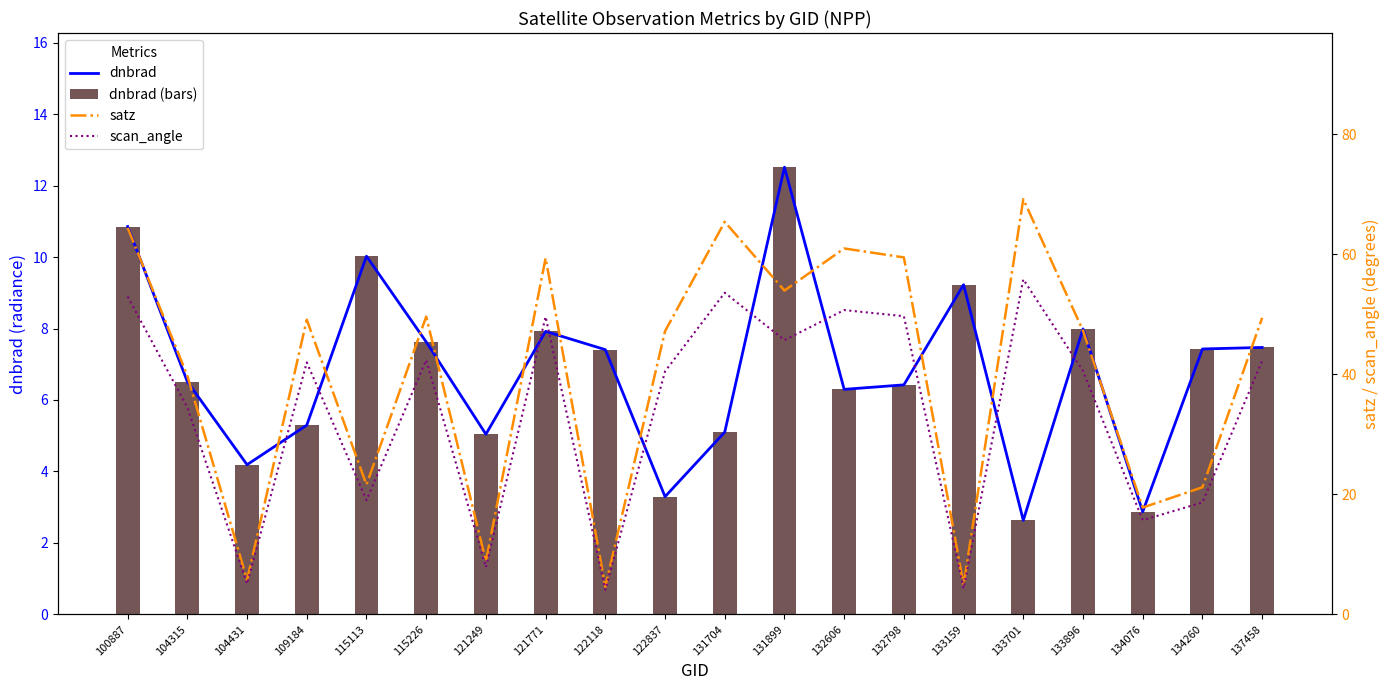

At which label is scan_angle closest to 29?

104315